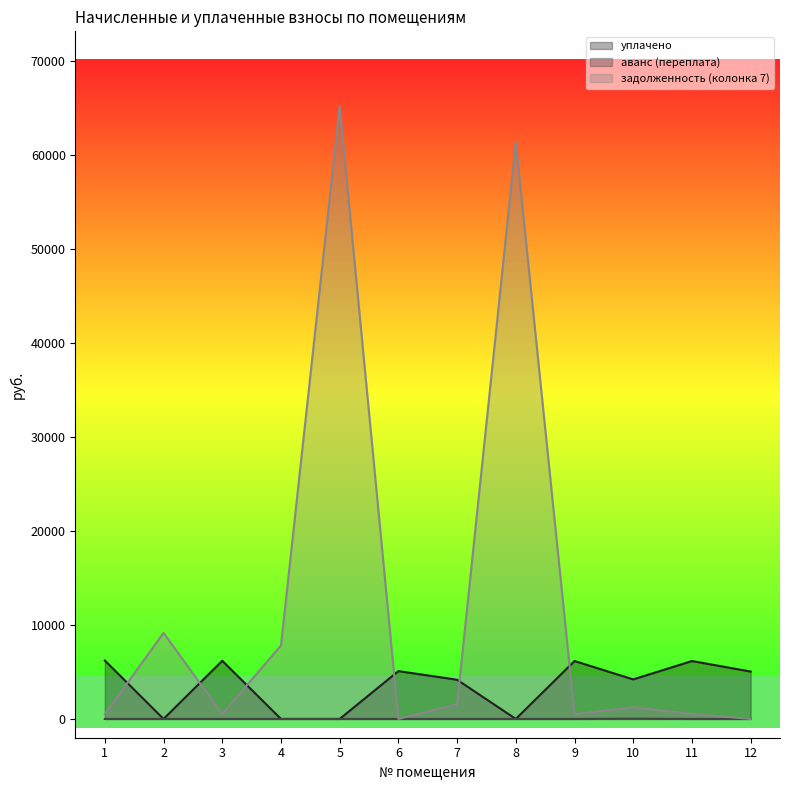

What is the greatest value displayed?

65180.8